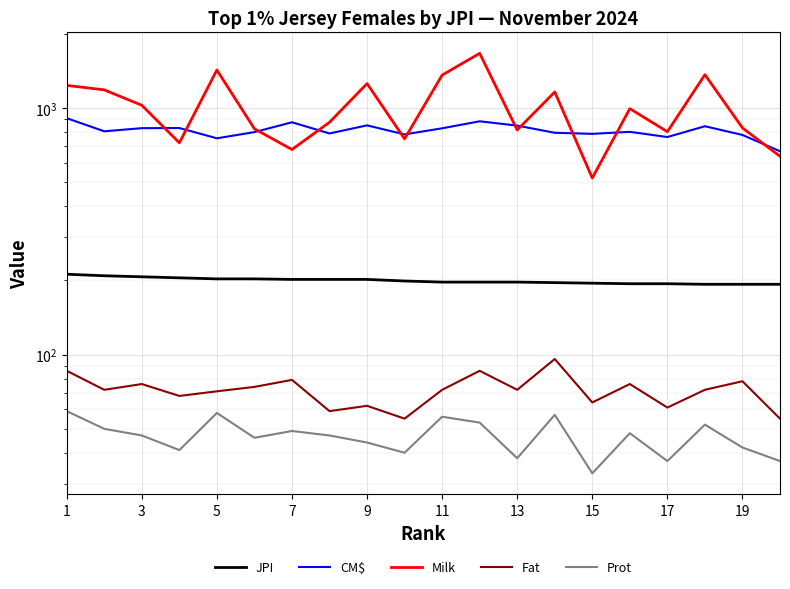

True or false: Prot has a value of 88 at 5.

False